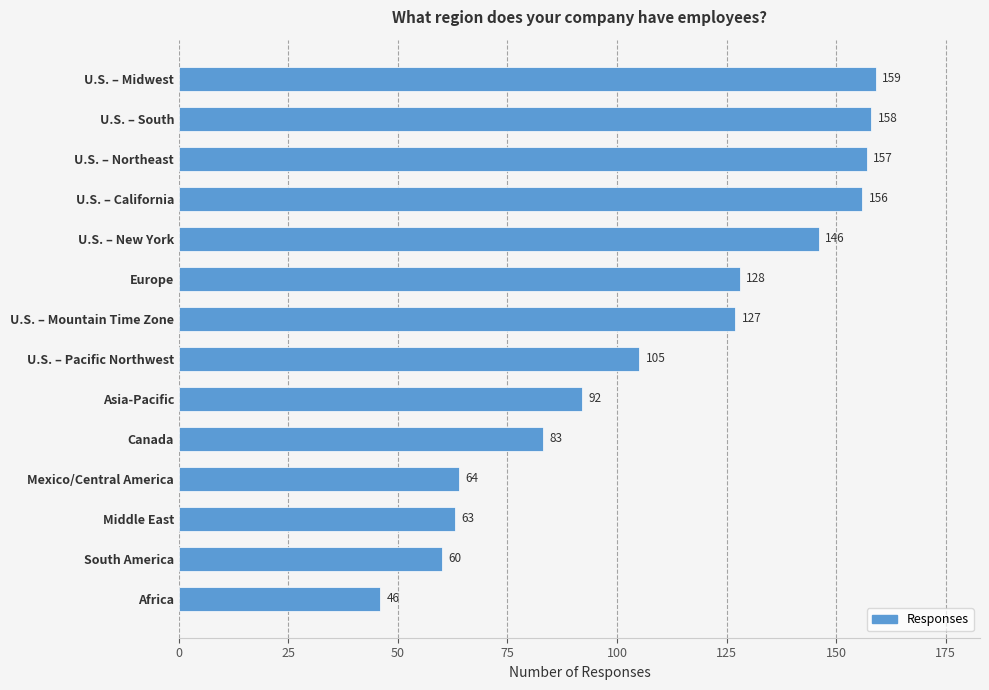

What is the minimum value shown in the chart?

46